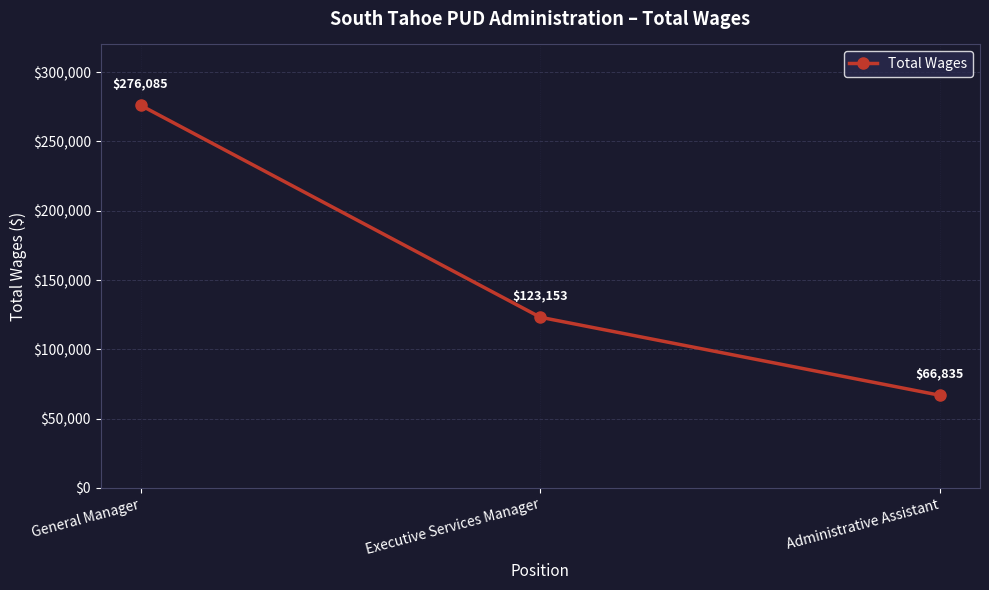

What position from the left is Executive Services Manager?

2